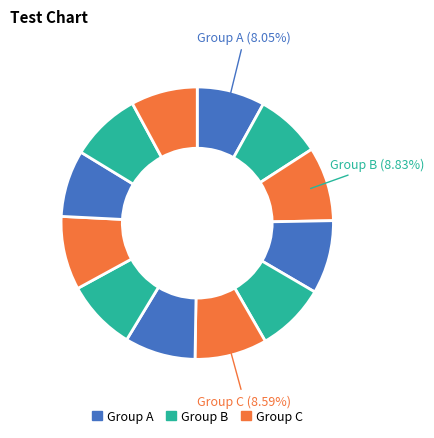

Count the number of slices in the pie.

12